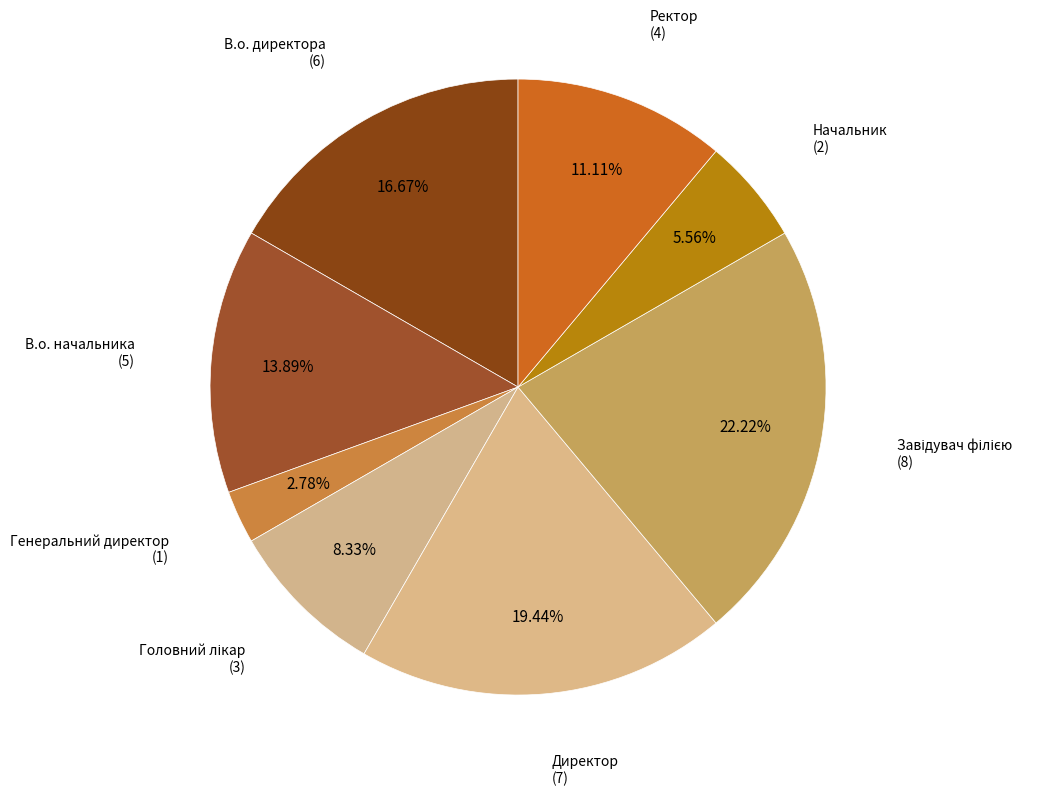

How many slices are in this pie chart?

8